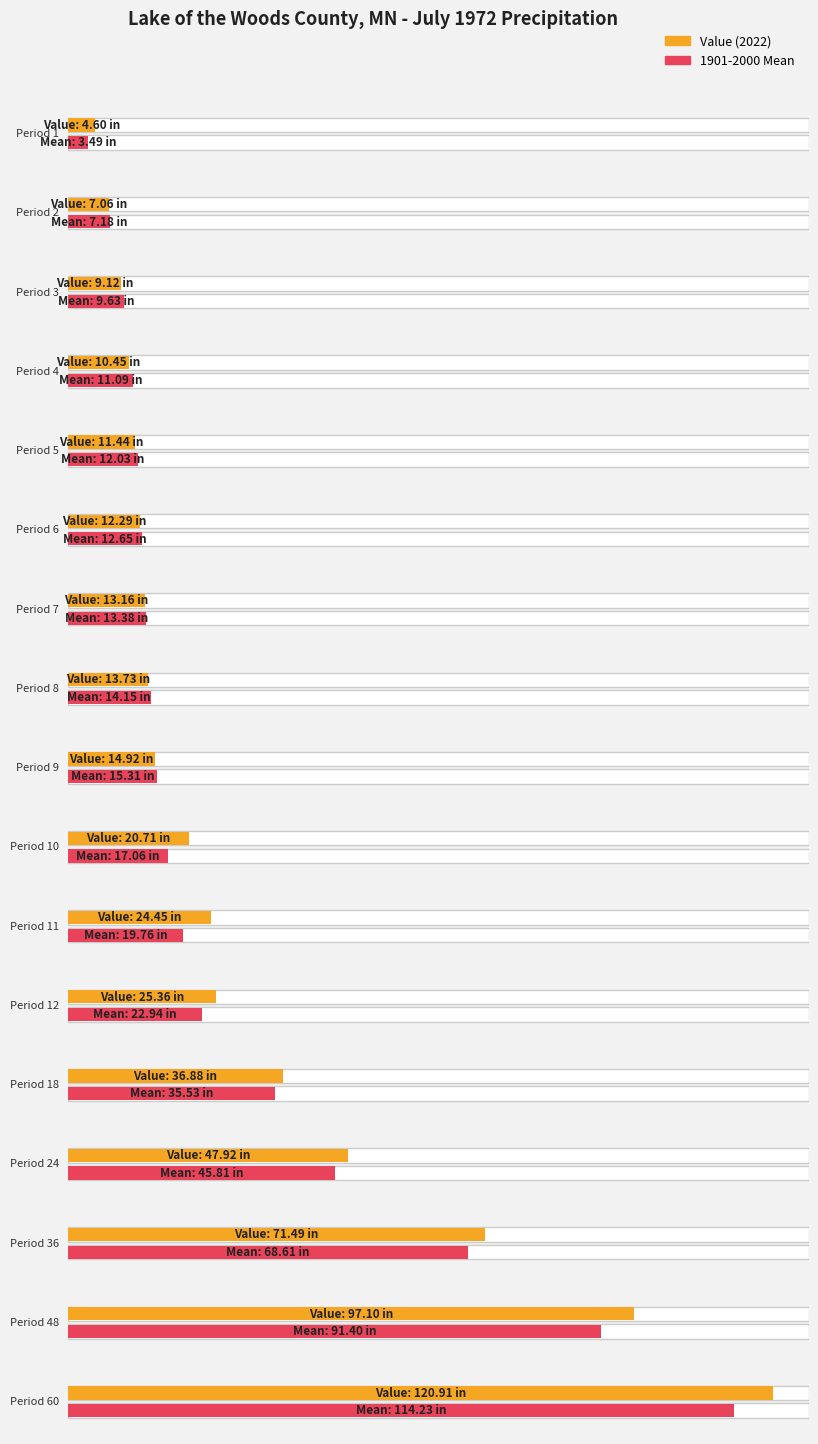

What is the spread (max minus min) of values at 12?

2.4